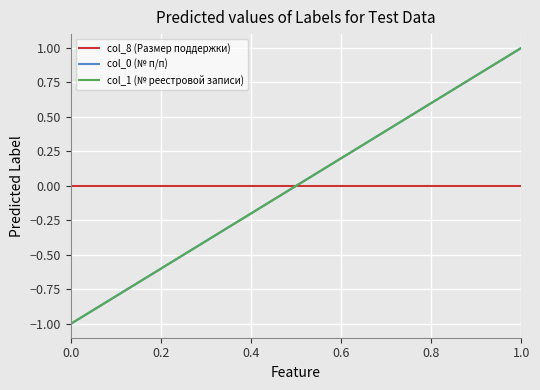

Is this an area chart (filled region under the line)?

No